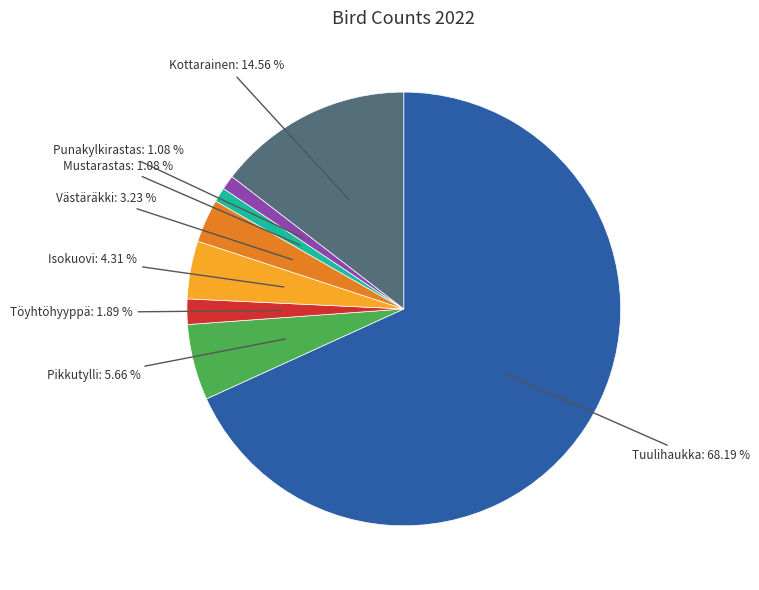

Which has a higher value, Pikkutylli or Västäräkki?

Pikkutylli